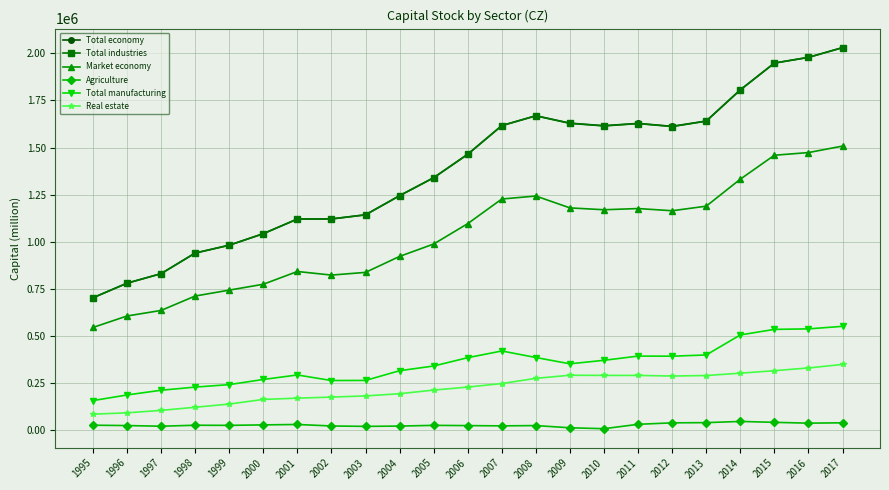

How many lines are shown in the chart?

6